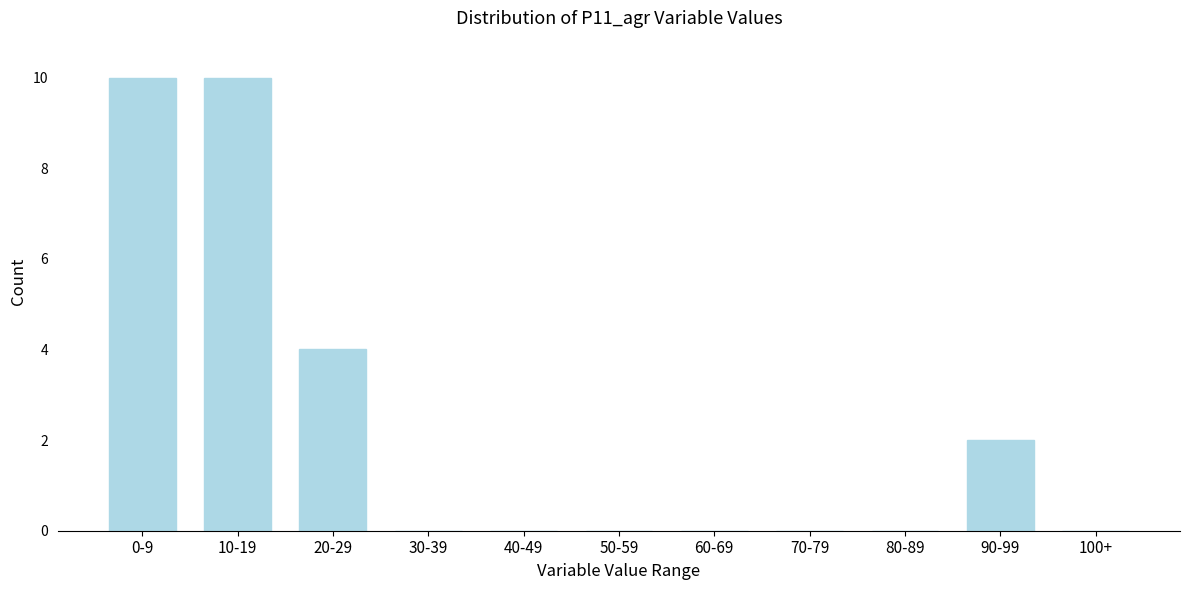

Reading left to right, list all the values displayed in this chart.

0-9=10	10-19=10	20-29=4	30-39=0	40-49=0	50-59=0	60-69=0	70-79=0	80-89=0	90-99=2	100+=0